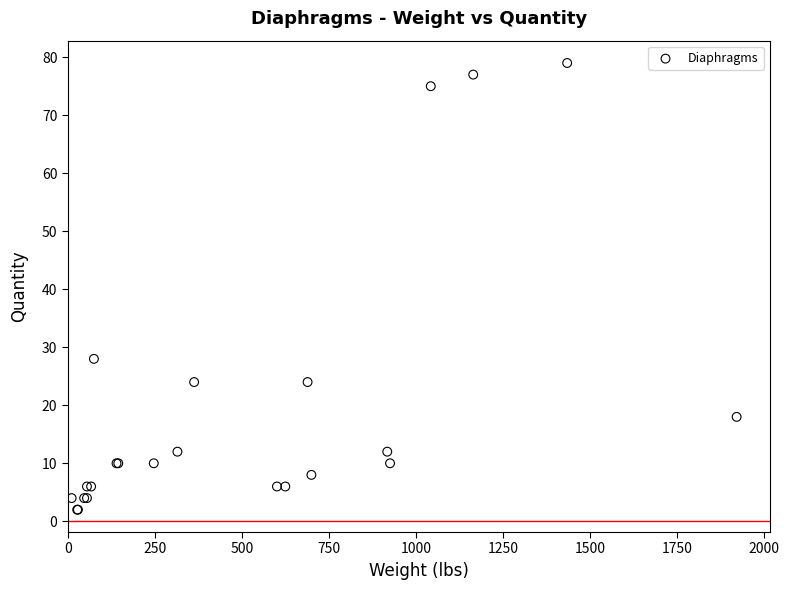

What Y value in the scatter plot is closest to 40?

28